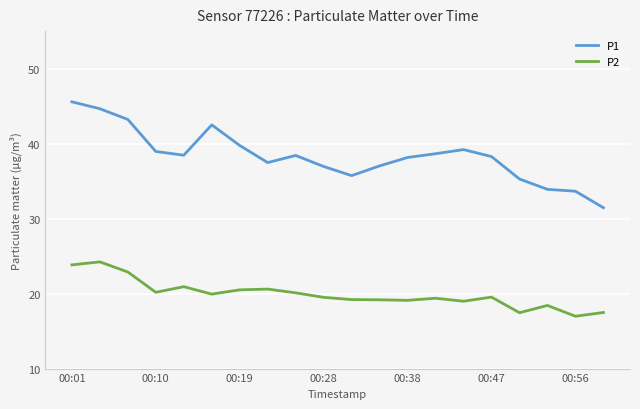

What is the minimum value shown in the chart?

17.0